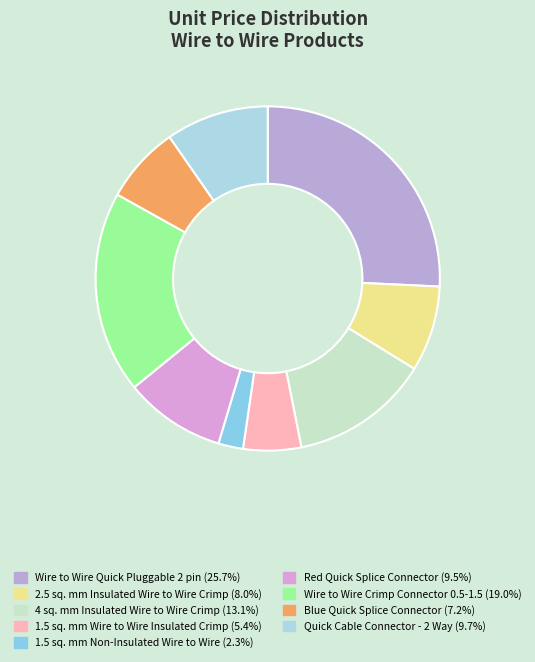

Is the sum of 1.5 sq. mm Wire to Wire Insulated Crimp and Wire to Wire Crimp Connector 0.5-1.5 greater than half?

No